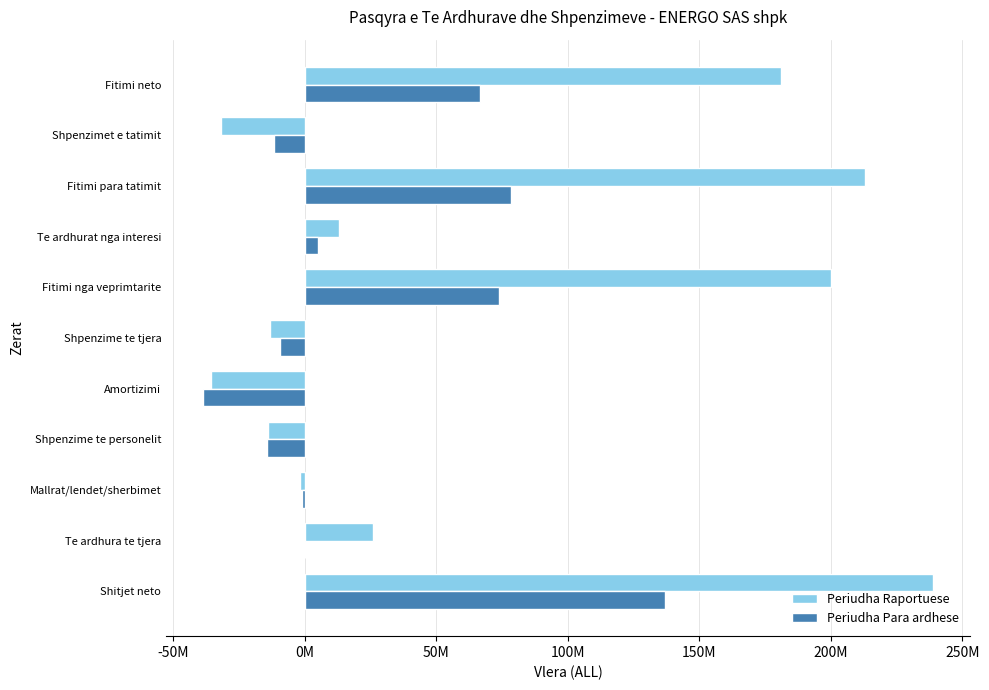

How many values in Periudha Para ardhese are below zero?

5